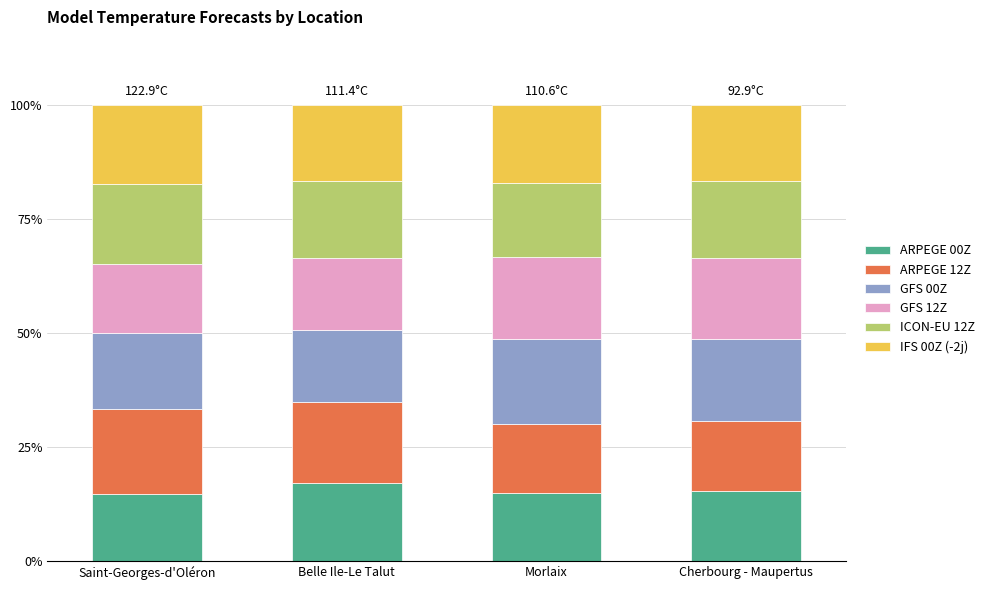

Which category has the highest value in the ARPEGE 00Z series?

Belle Ile-Le Talut